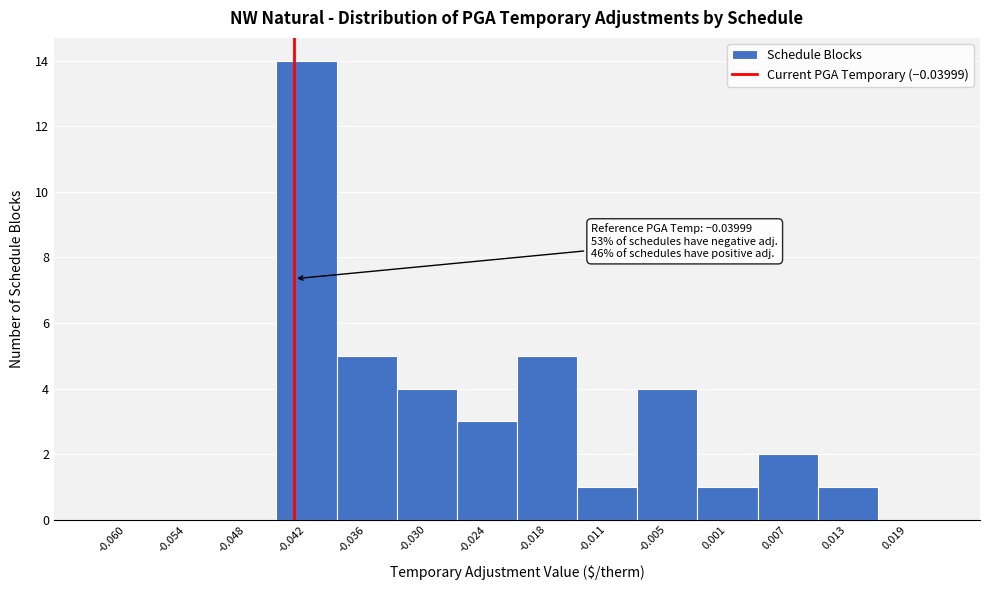

Reading left to right, what are all the values shown in this chart?

-0.060=0	-0.054=0	-0.048=0	-0.042=14	-0.036=5	-0.030=4	-0.024=3	-0.018=5	-0.011=1	-0.005=4	0.001=1	0.007=2	0.013=1	0.019=0